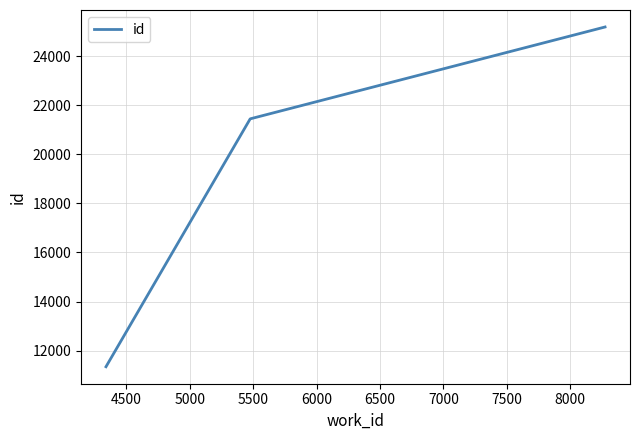

What is the sum of all values?

57971